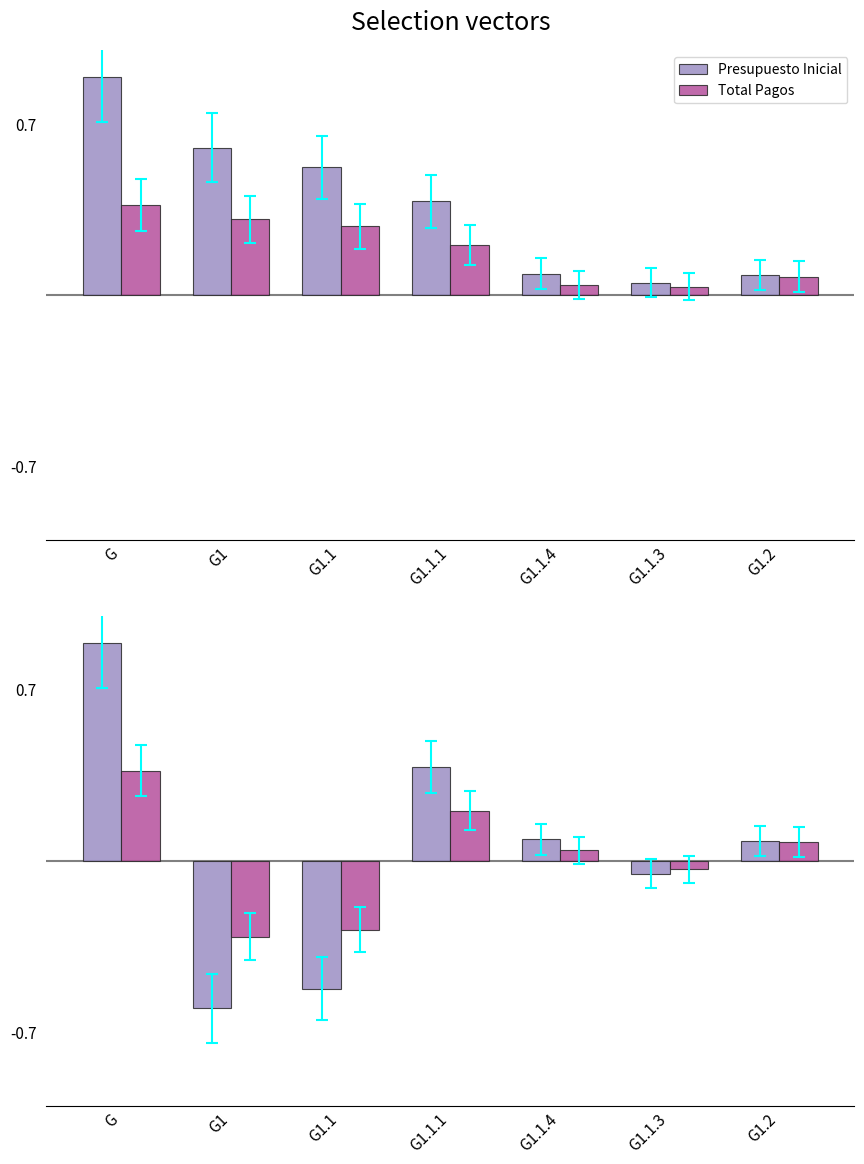

What position from the right is G1.1.4?

3